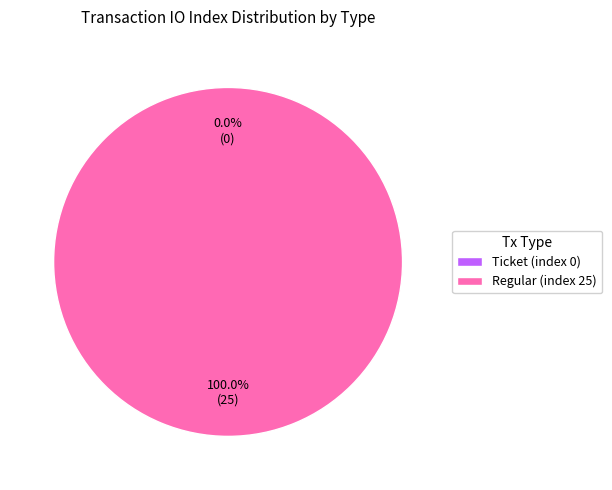

Does Regular (index 25) represent more than half of the total?

Yes